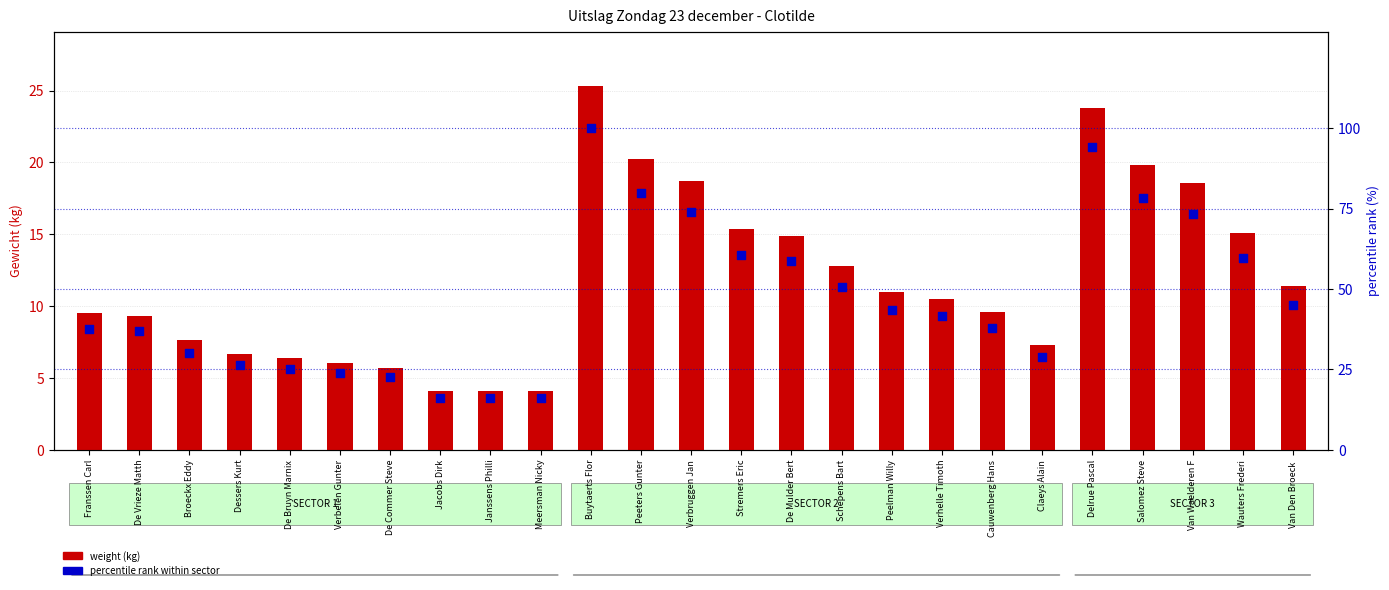

Which series has the largest total across all categories?

percentile rank